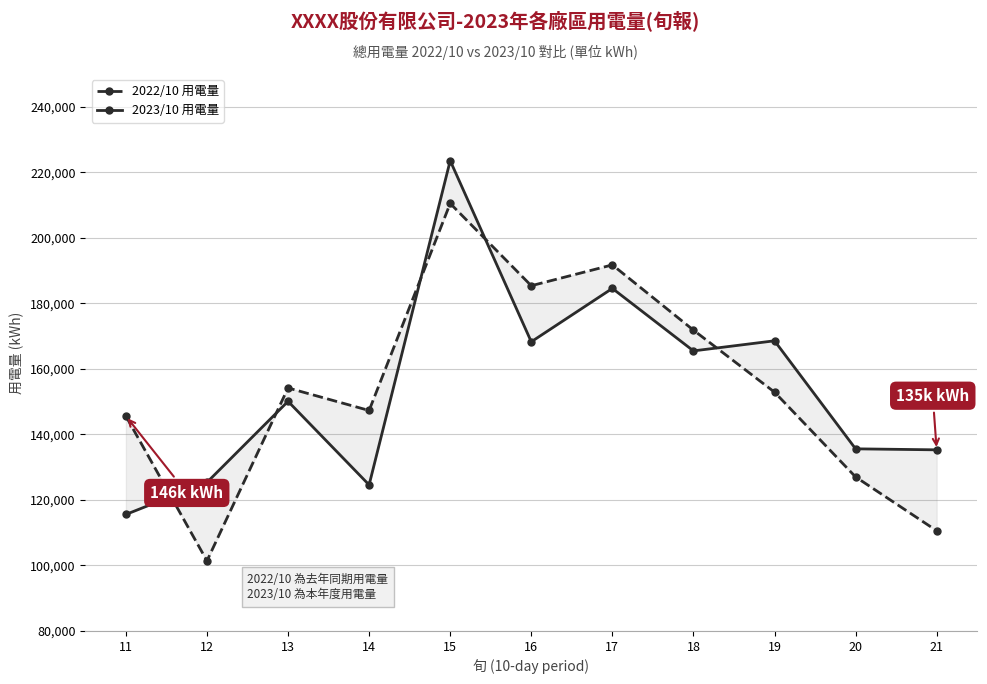

How many data points in 2023/10 用電量 are less than 150055?

5